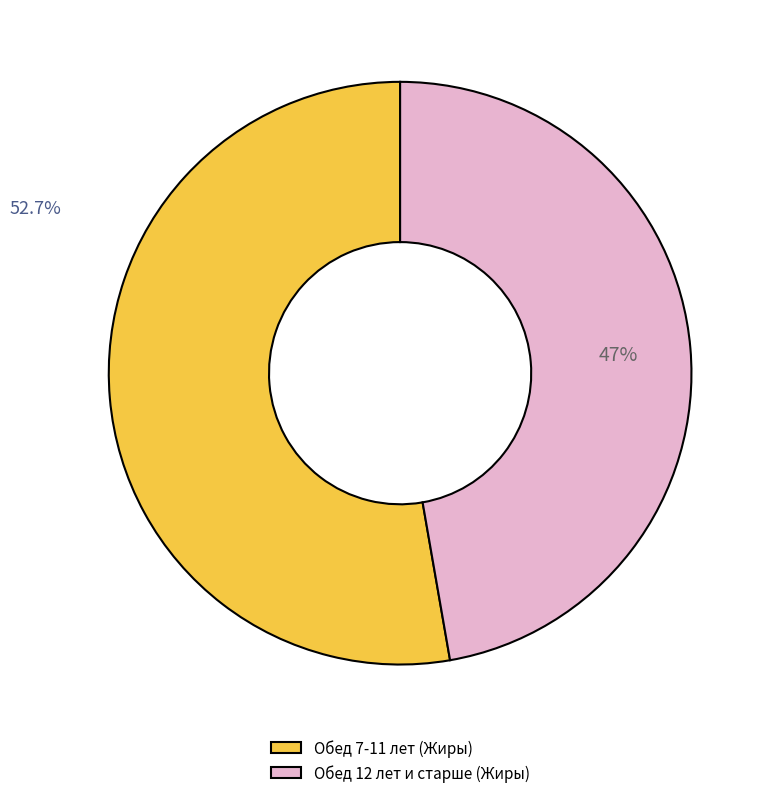

Combined, do Обед 7-11 лет (Жиры) and Обед 12 лет и старше (Жиры) account for over 50%?

Yes